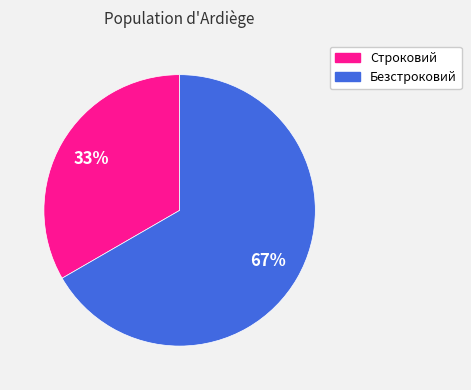

Rank the categories by value from highest to lowest.

Безстроковий, Строковий